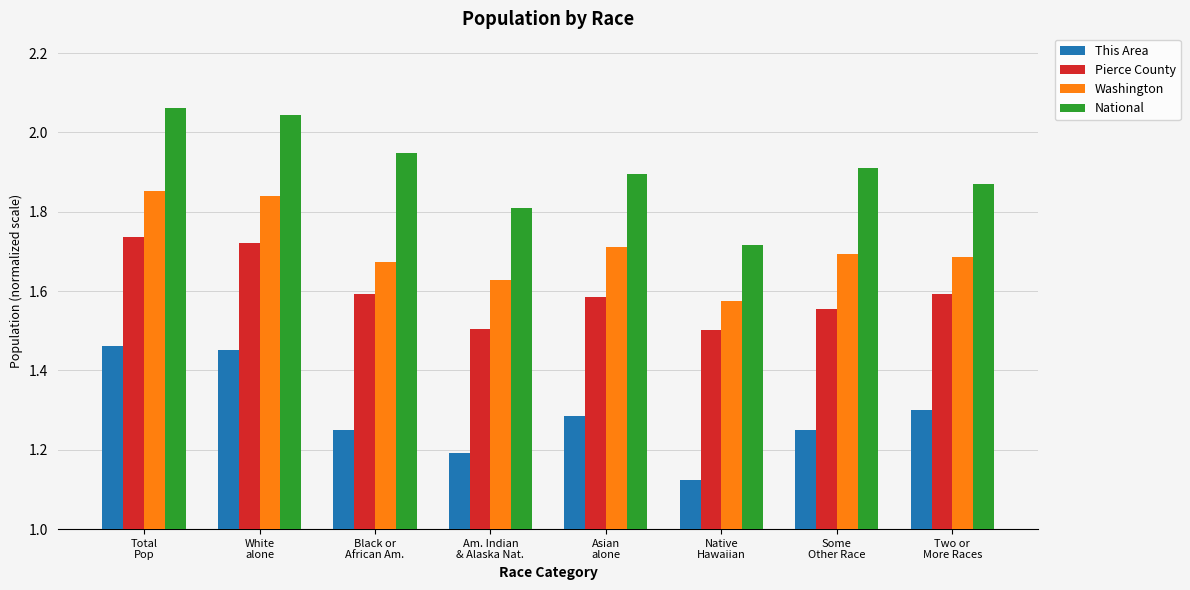

Is it true that This Area equals 2.2 at Two or
More Races?

False